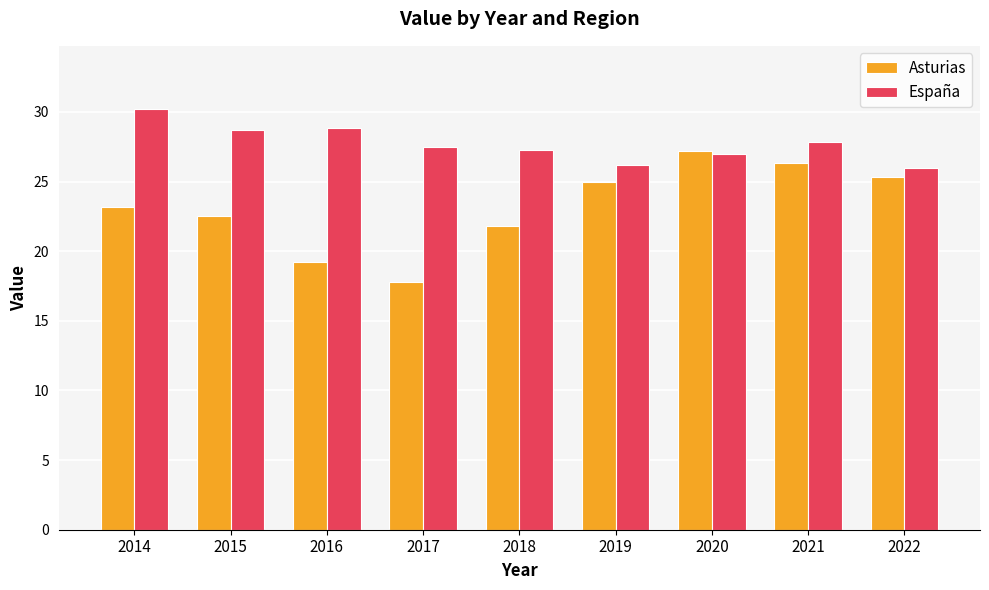

How many bars are there in each group?

2